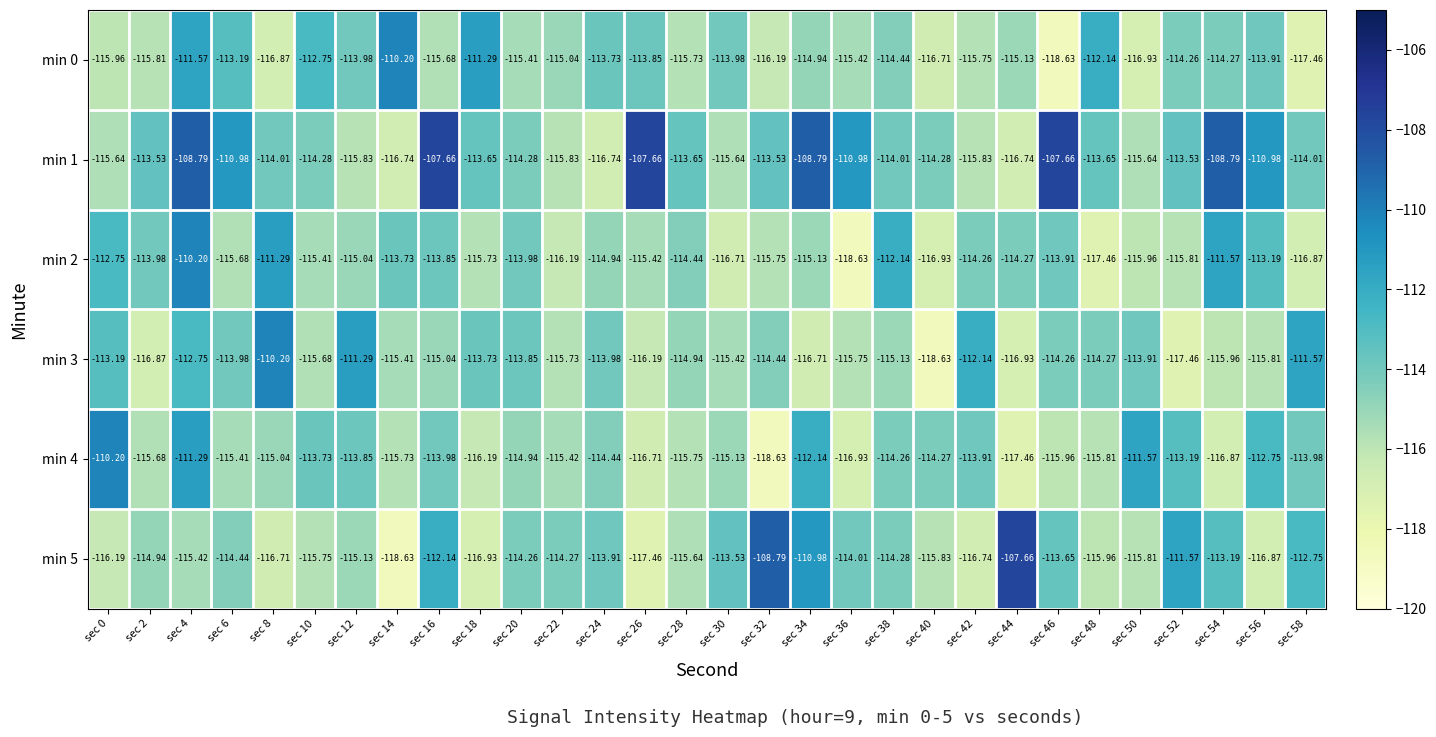

Is the value of min 5 at sec 38 greater than the value of min 2 at sec 28?

Yes